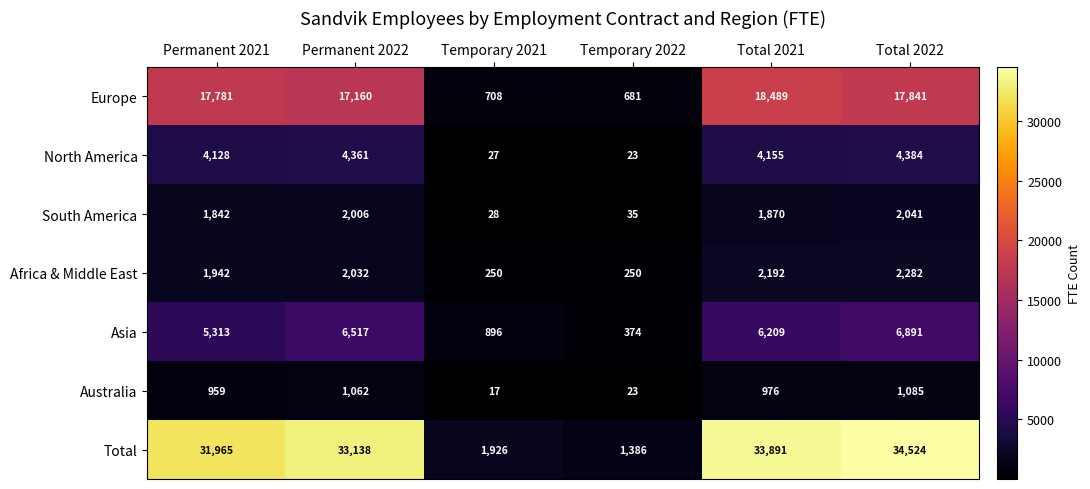

Where is Total nearest to the value 17955?

Permanent 2021